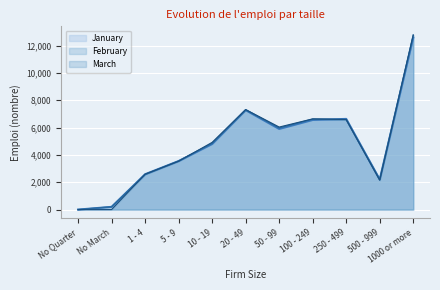

What is the label of the 3rd point from the left?

1 - 4